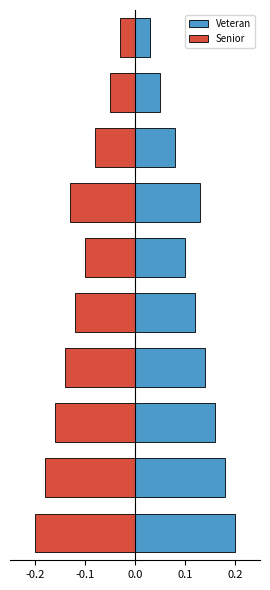

How many bars are there in each group?

2